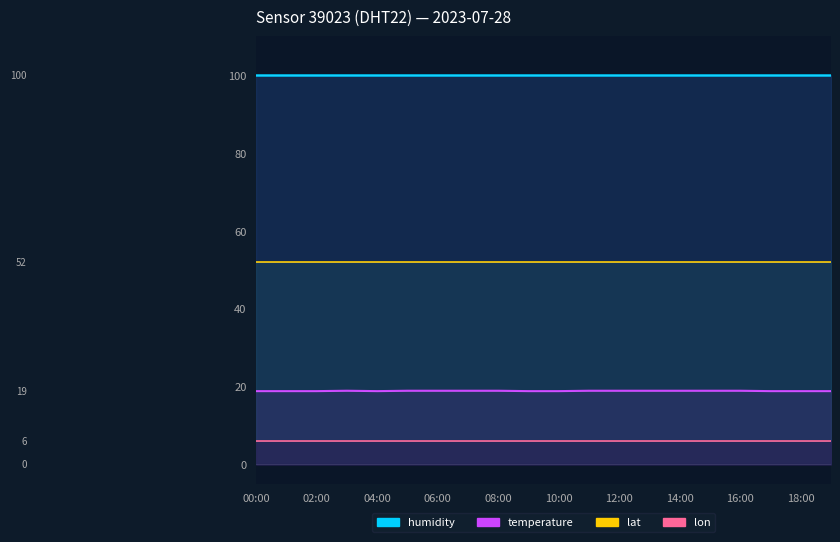

At which category does the chart reach its peak across all series?

00:00